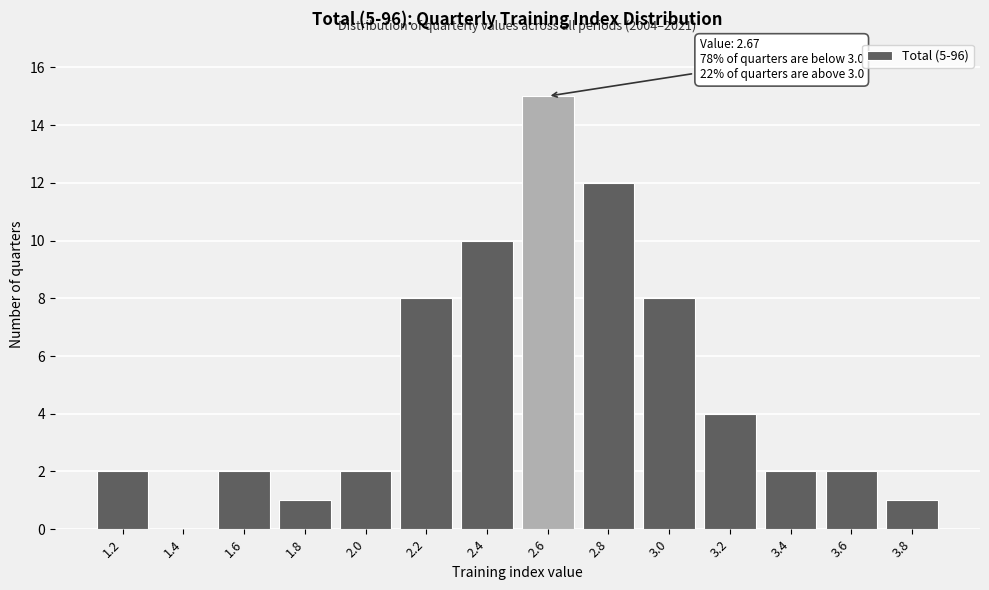

Reading left to right, list all the values displayed in this chart.

1.2=2	1.4=0	1.6=2	1.8=1	2.0=2	2.2=8	2.4=10	2.6=15	2.8=12	3.0=8	3.2=4	3.4=2	3.6=2	3.8=1